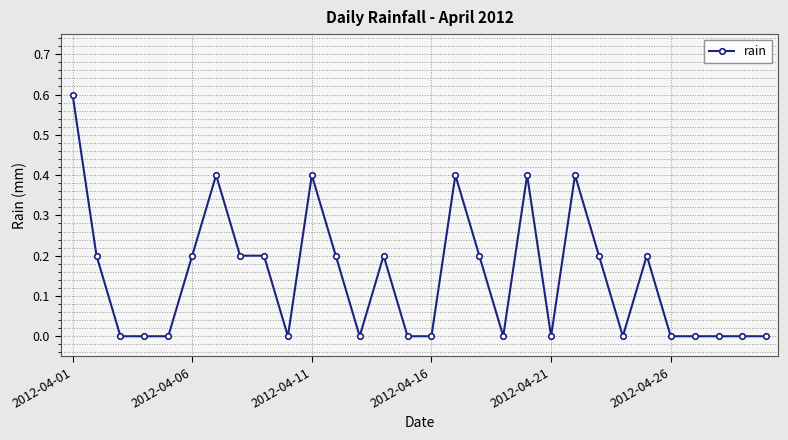

What is the value of the 2nd point from the left?

0.2